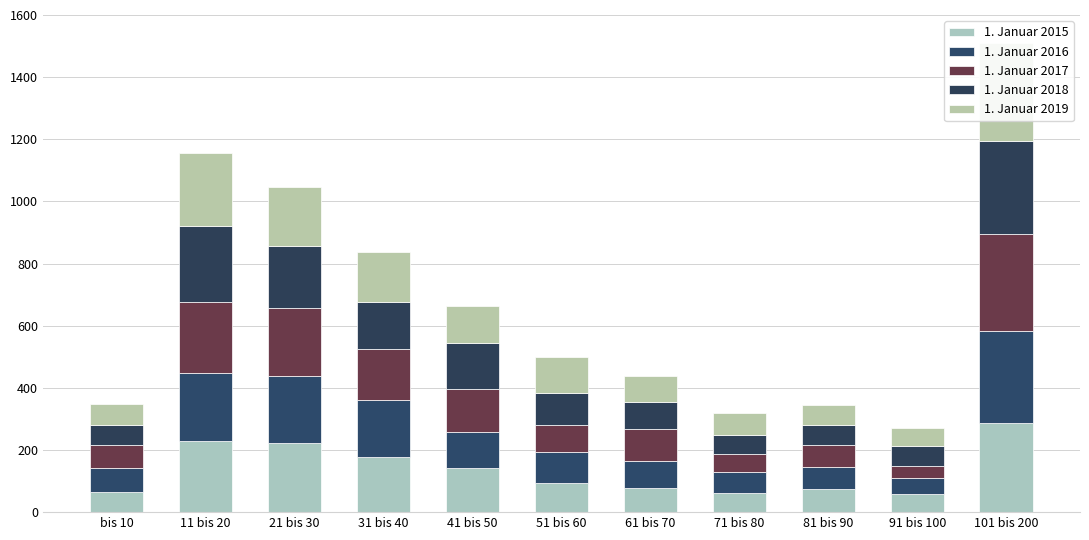

The 1. Januar 2016 series shows 156 at 51 bis 60. True or false?

False